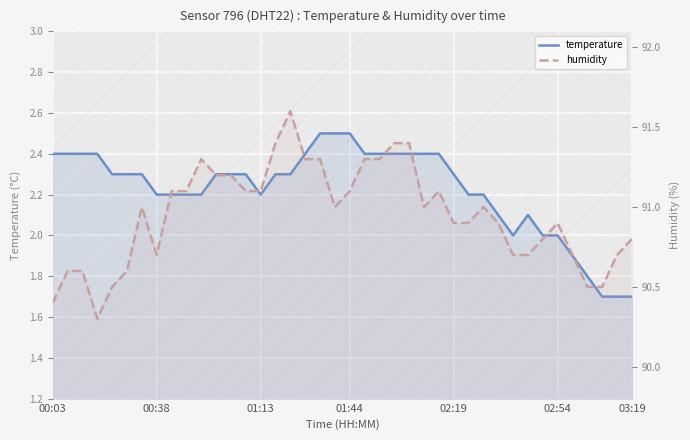

At which category does the chart reach its minimum across all series?

37